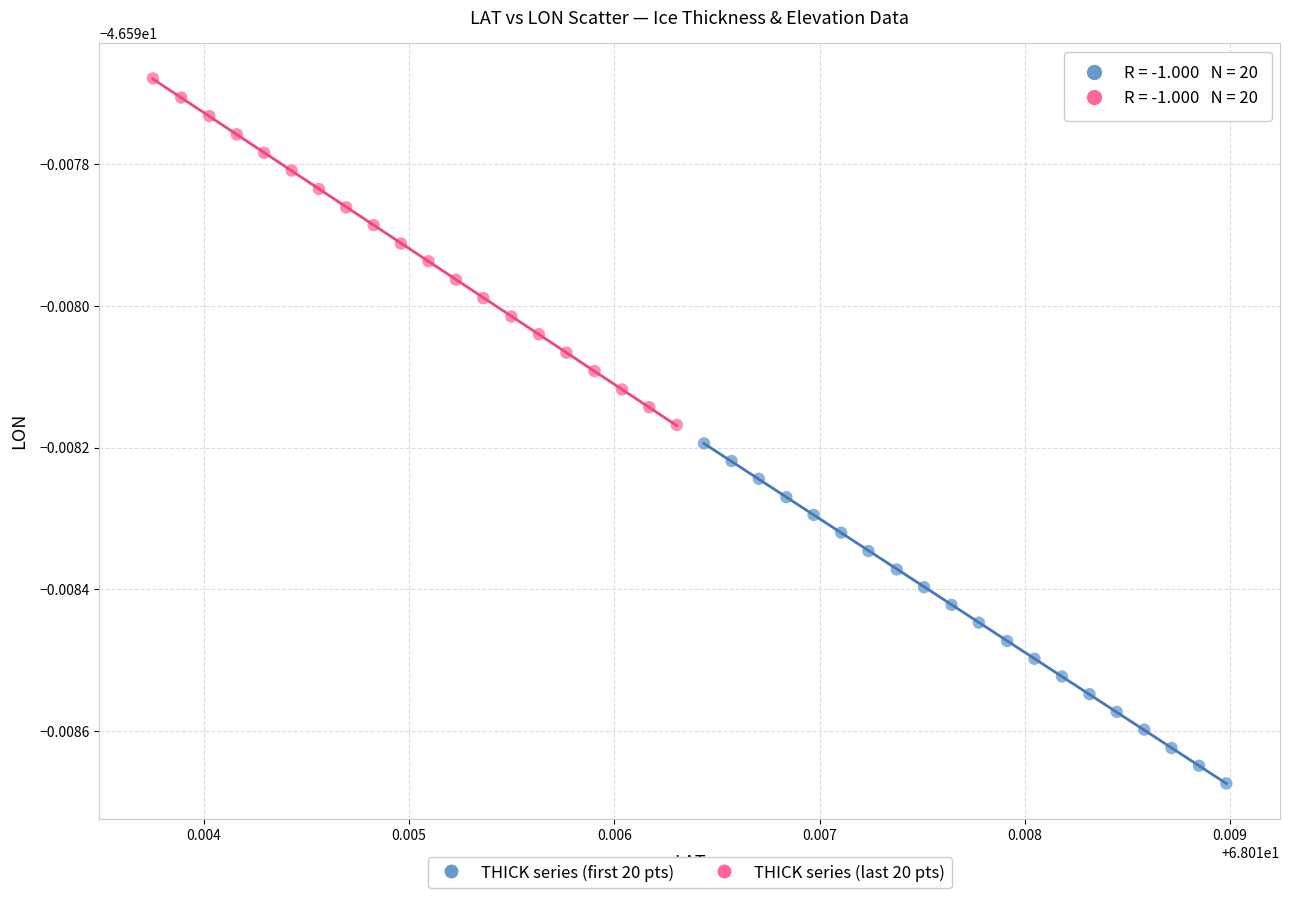

Which series contains the highest Y value?

THICK series (last 20 pts)